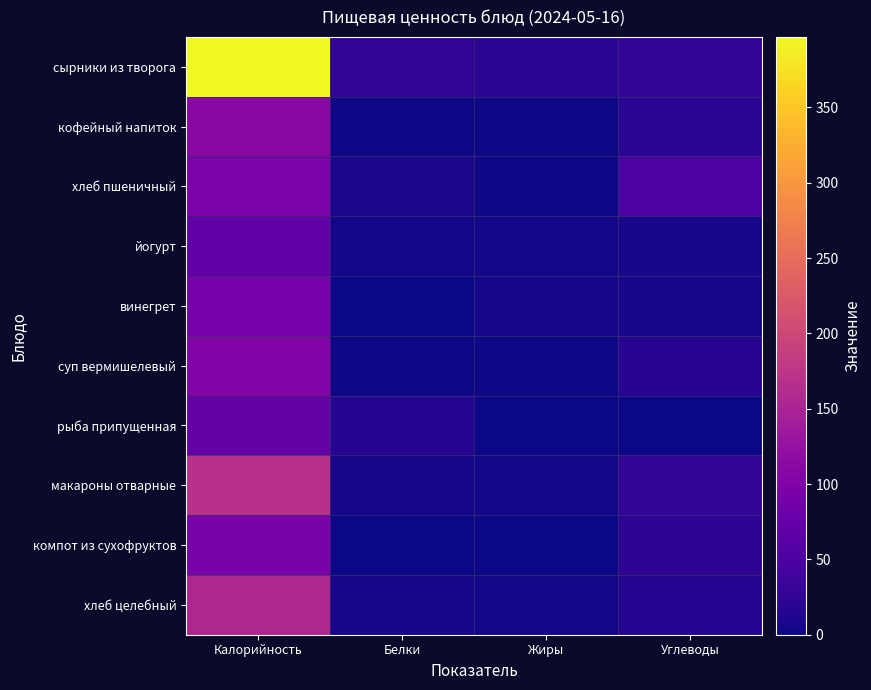

Reading left to right, extract all data points from this chart.

сырники из творога: Калорийность=396.8	Белки=25.9	Жиры=20.6	Углеводы=26.8
кофейный напиток: Калорийность=110.7	Белки=2.4	Жиры=2.7	Углеводы=20.5
хлеб пшеничный: Калорийность=96.8	Белки=8.1	Жиры=2.1	Углеводы=50.2
йогурт: Калорийность=71.0	Белки=4.6	Жиры=3.3	Углеводы=6.4
винегрет: Калорийность=91.6	Белки=1.4	Жиры=6.2	Углеводы=7.7
суп вермишелевый: Калорийность=104.8	Белки=2.7	Жиры=2.8	Углеводы=17.1
рыба припущенная: Калорийность=75.0	Белки=16.9	Жиры=0.7	Углеводы=0.3
макароны отварные: Калорийность=168.4	Белки=5.5	Жиры=4.5	Углеводы=26.4
компот из сухофруктов: Калорийность=94.2	Белки=0.3	Жиры=0.0	Углеводы=24.8
хлеб целебный: Калорийность=156.0	Белки=4.8	Жиры=3.2	Углеводы=15.3